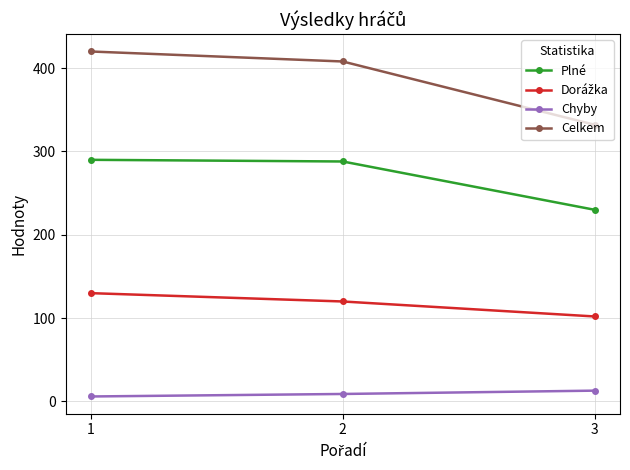

What is the difference between the maximum and minimum values in the Celkem series?

88